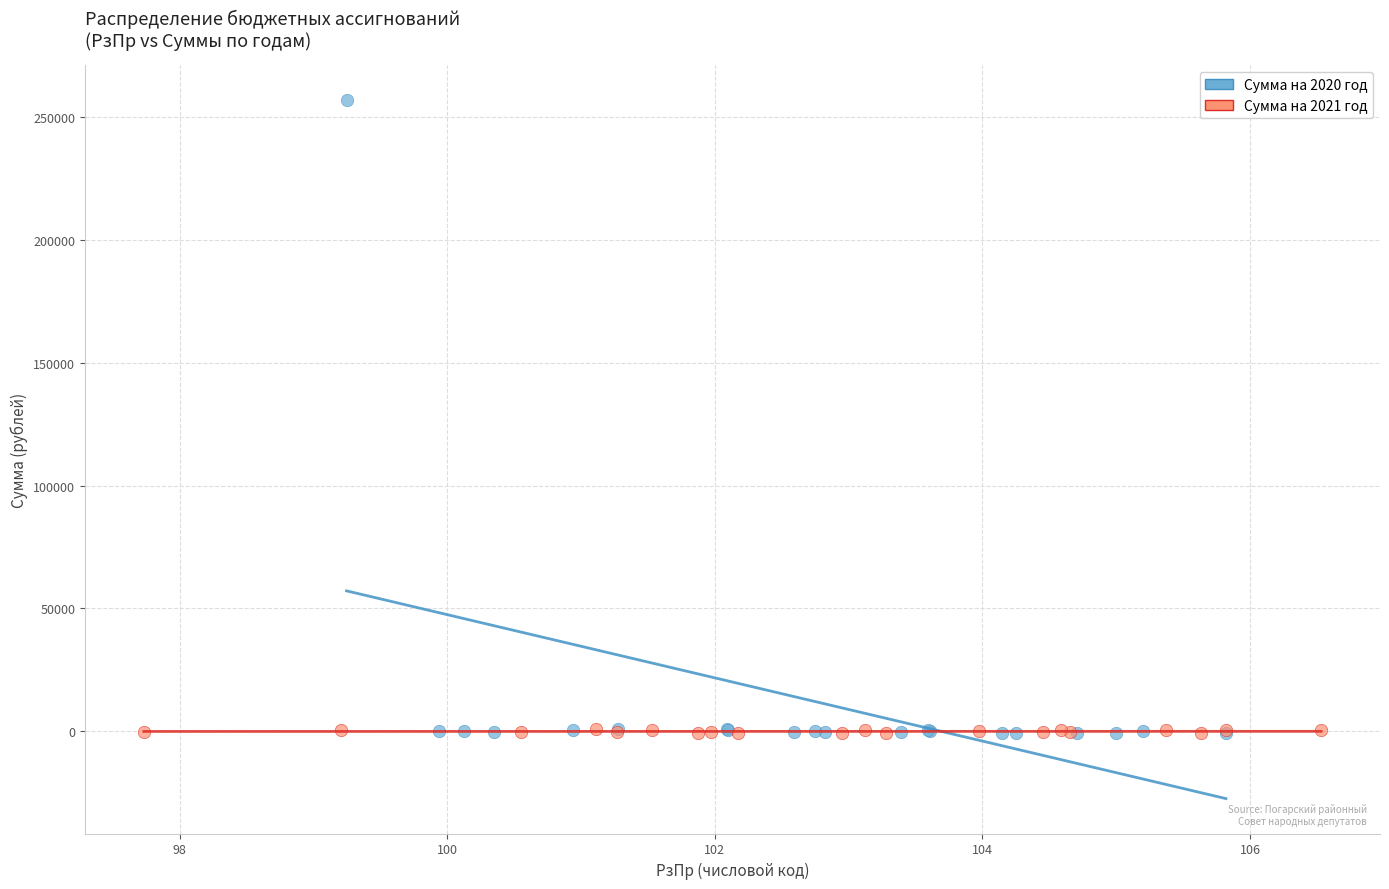

Which series has the largest Y range (max minus min)?

Сумма на 2020 год